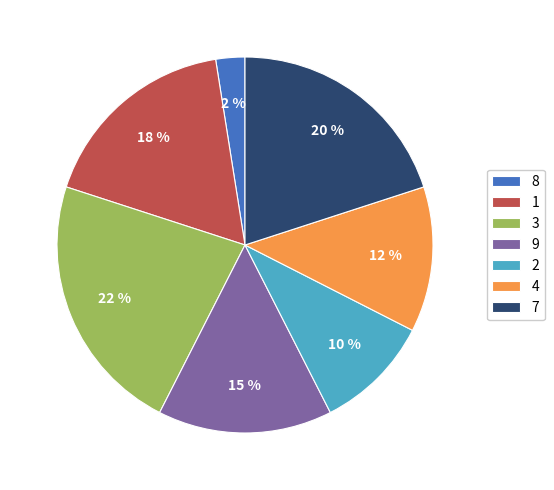

How many slices are in this pie chart?

7